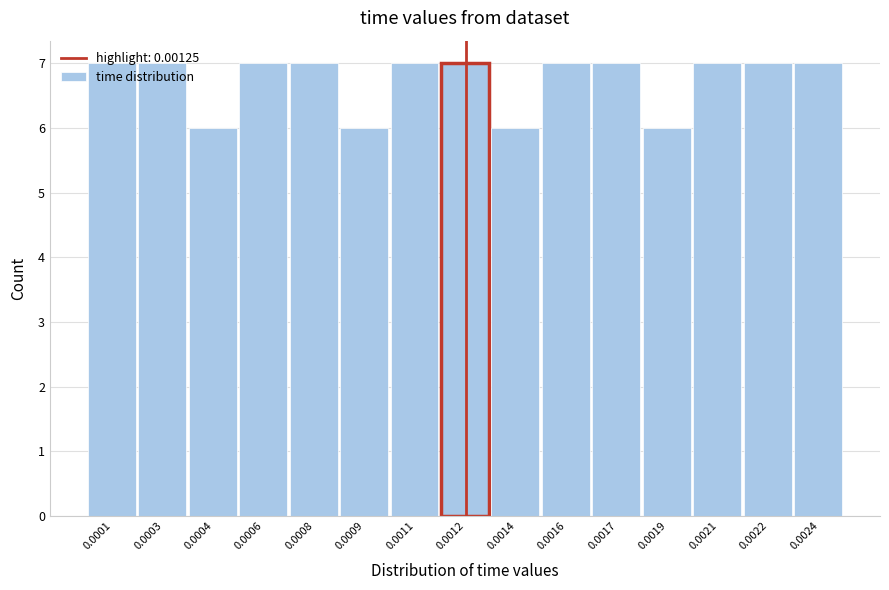

What is the smallest value displayed?

6